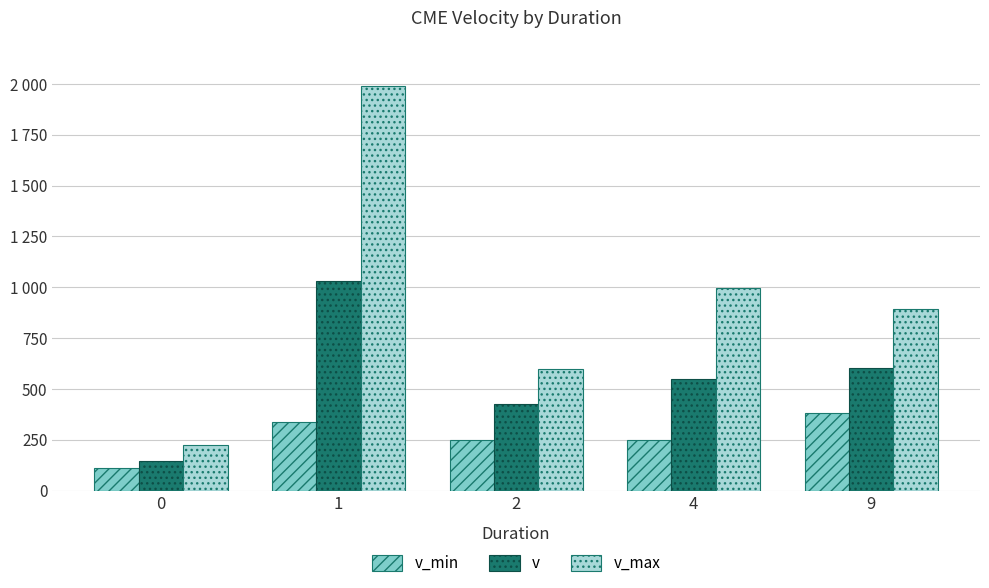

Which series has the largest range (max minus min)?

v_max